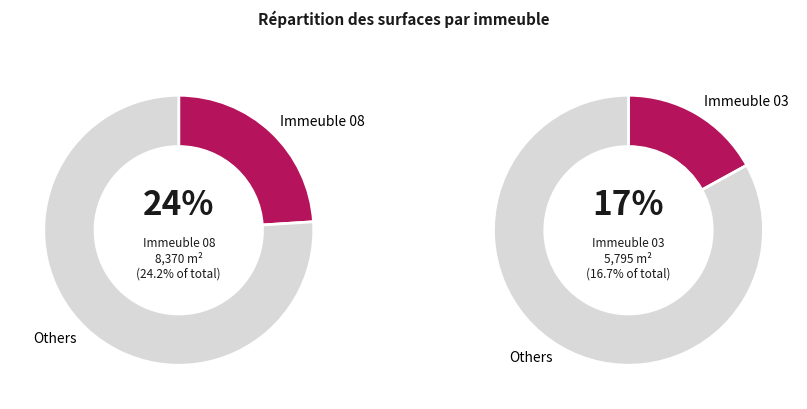

Combined, do Immeuble 04 and Immeuble 05 account for over 50%?

No